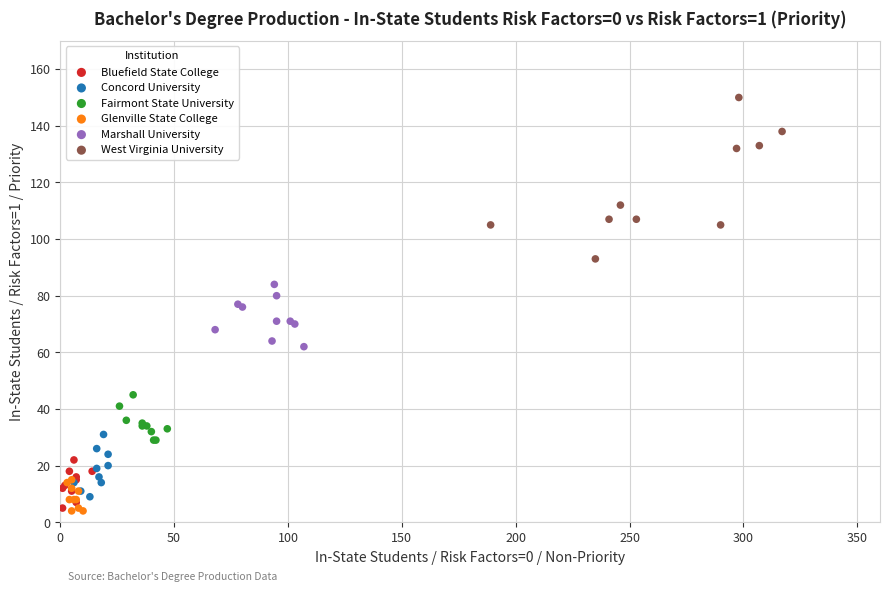

Which series has the largest Y range (max minus min)?

West Virginia University